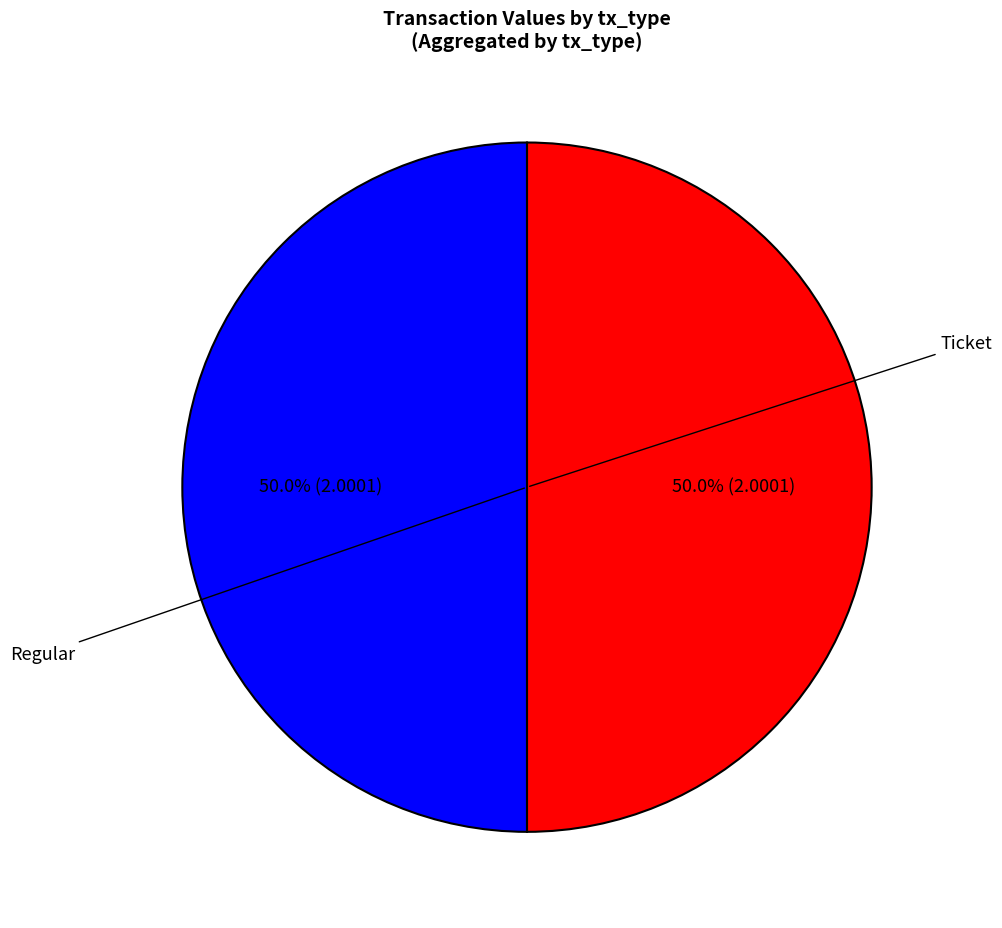

How many slices are in this pie chart?

2